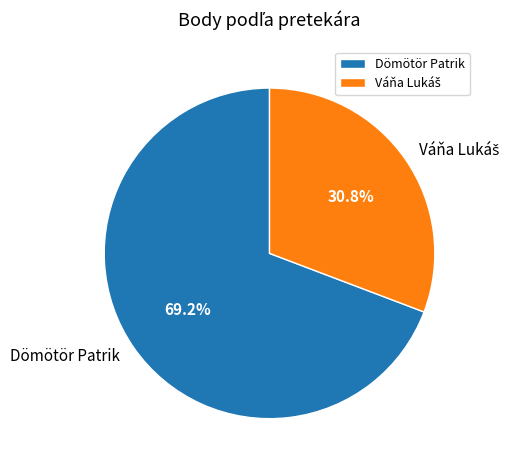

What is the majority slice?

Dömötör Patrik